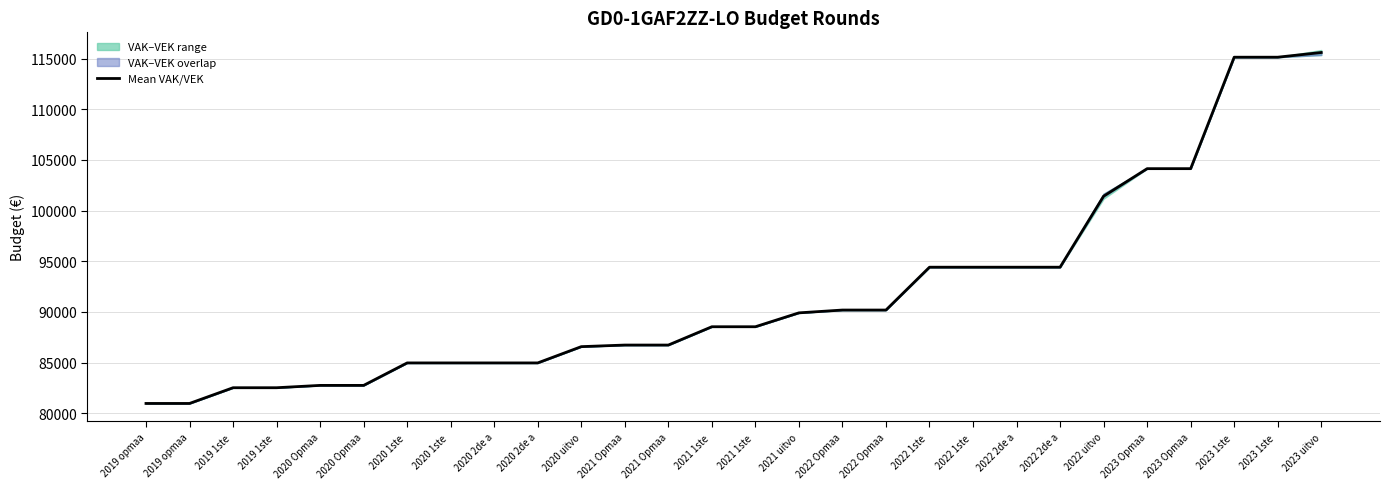

The chart shows a value of 23886.1 at 2019 opmaa. True or false?

False